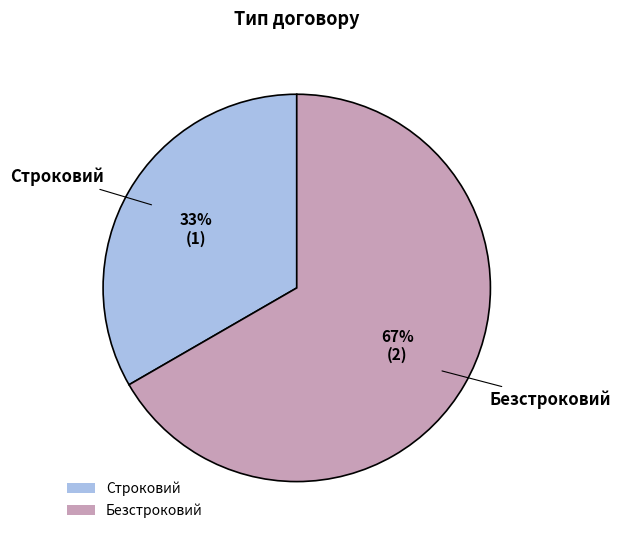

How many segments does this pie chart have?

2